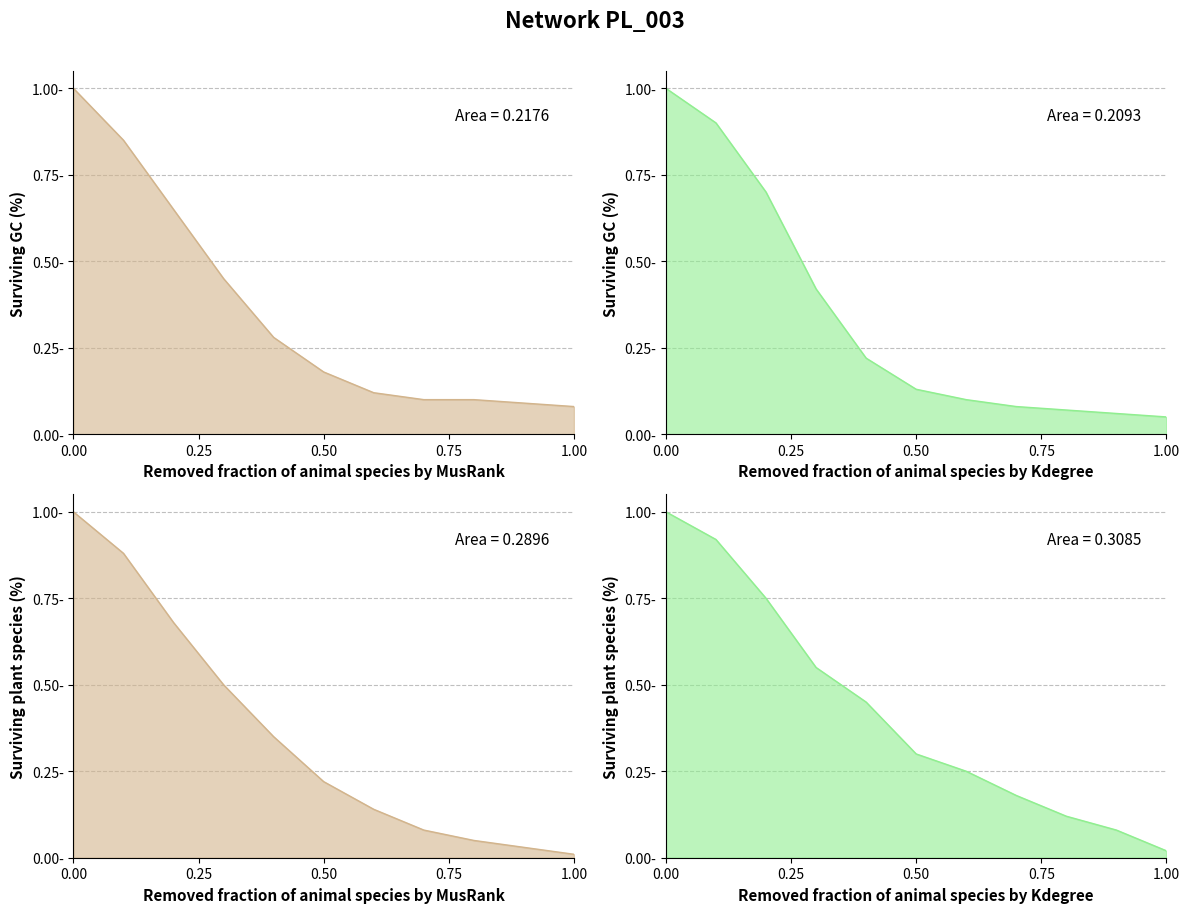

What is the difference between the maximum and second lowest values in the Kdegree_GC series?

0.9